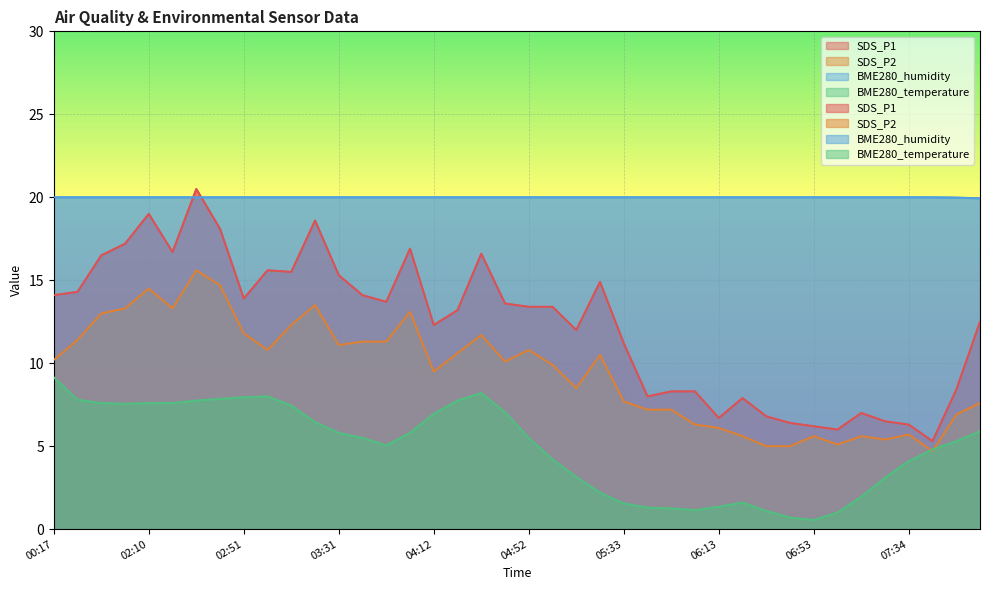

What position from the left is 01:59?

4